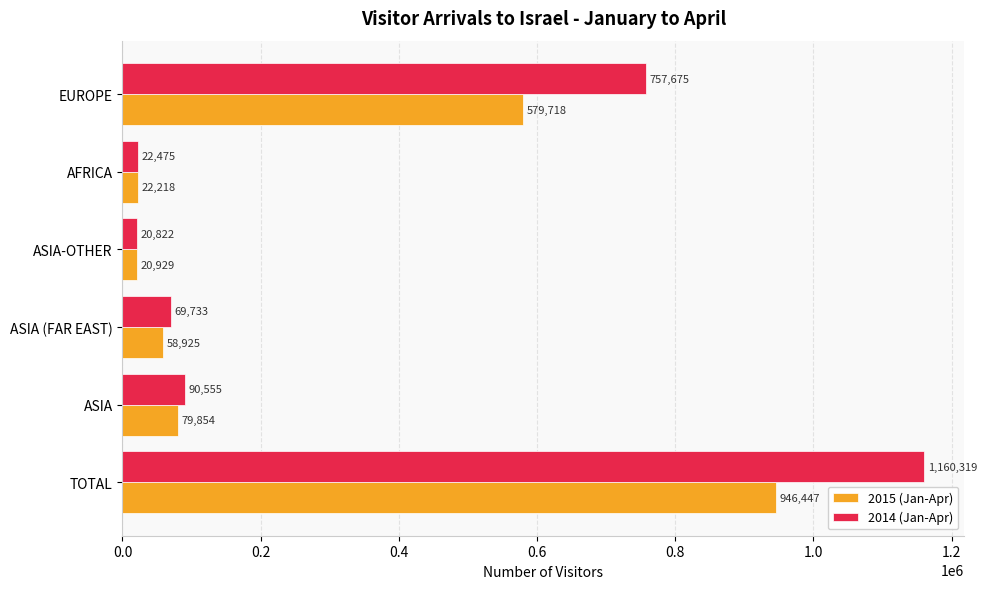

At which label is 2015 (Jan-Apr) closest to 483688?

EUROPE